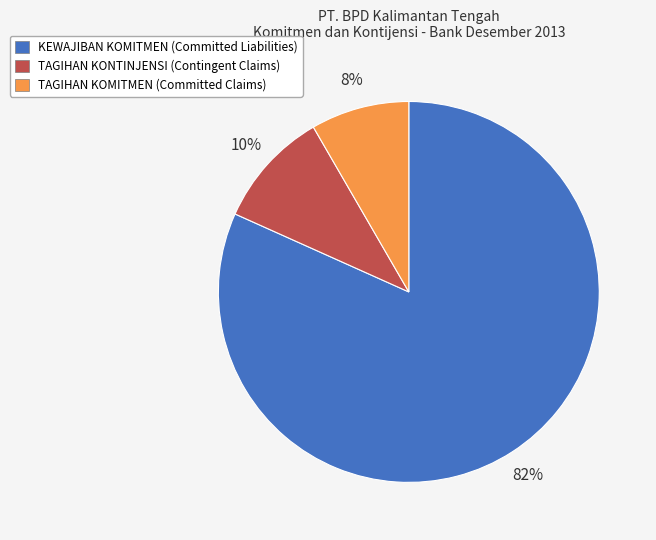

Which slice is the smallest?

TAGIHAN KOMITMEN (Committed Claims)